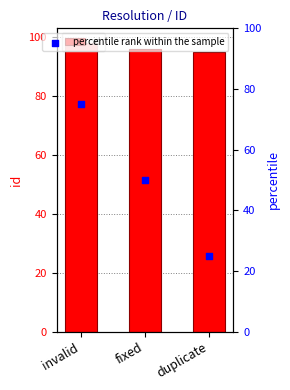

At how many categories does at least one series exceed 91?

3